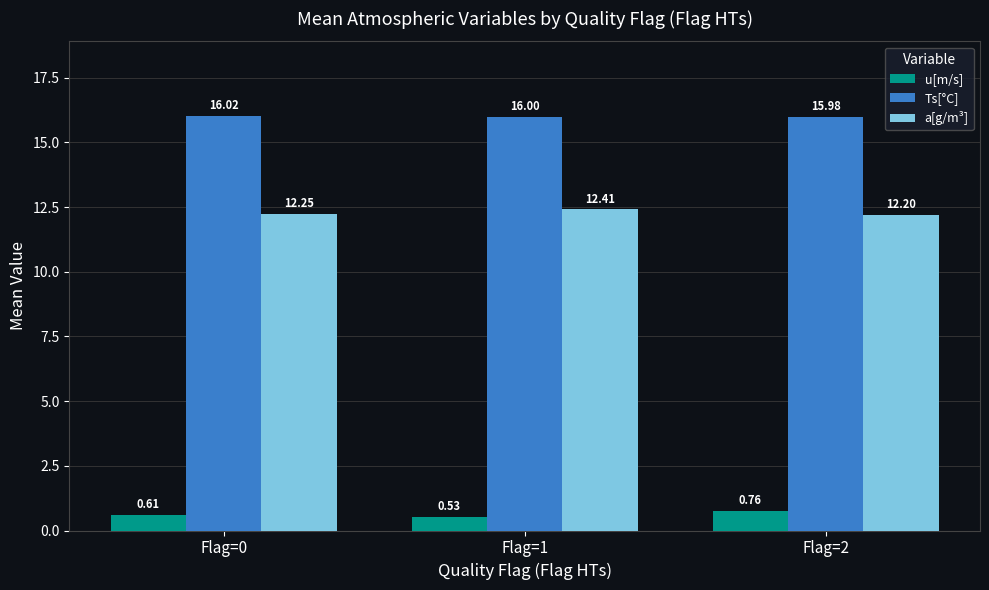

Which series has the largest total across all categories?

Ts[°C]